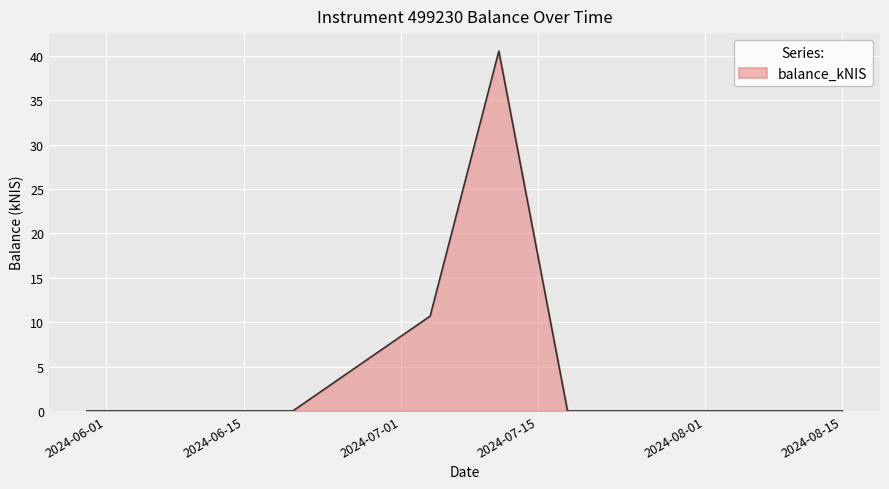

What is the maximum value shown in the chart?

40.5